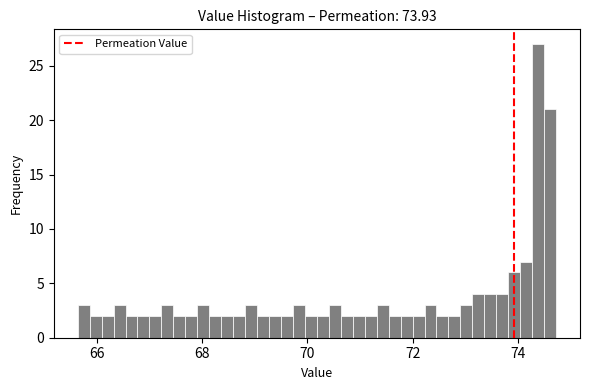

Read against the x-axis, roughly where is the centre of the tallest bar?

74.4